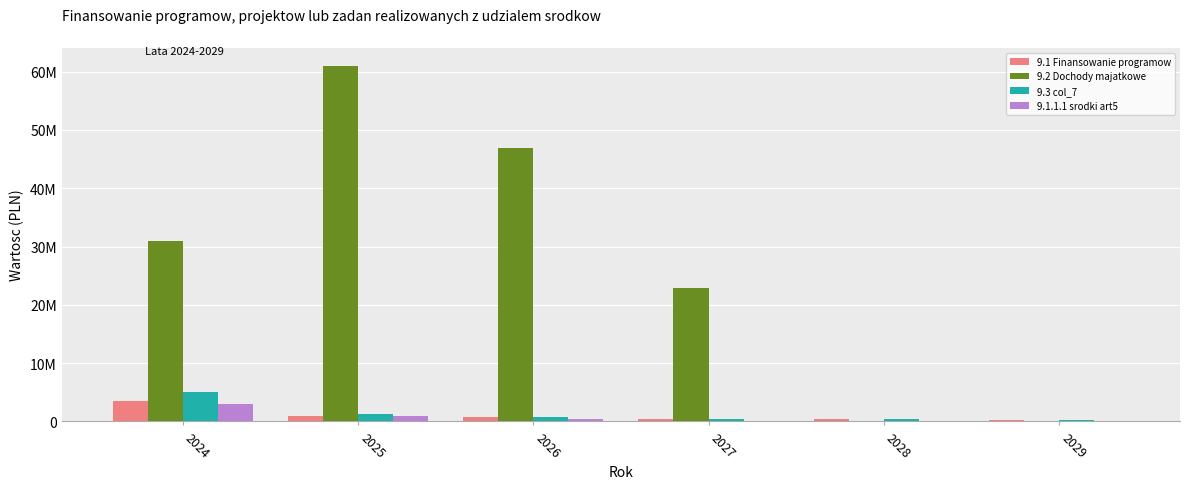

What are all the series names shown in the legend?

9.1 Finansowanie programow, 9.2 Dochody majatkowe, 9.3 col_7, 9.1.1.1 srodki art5